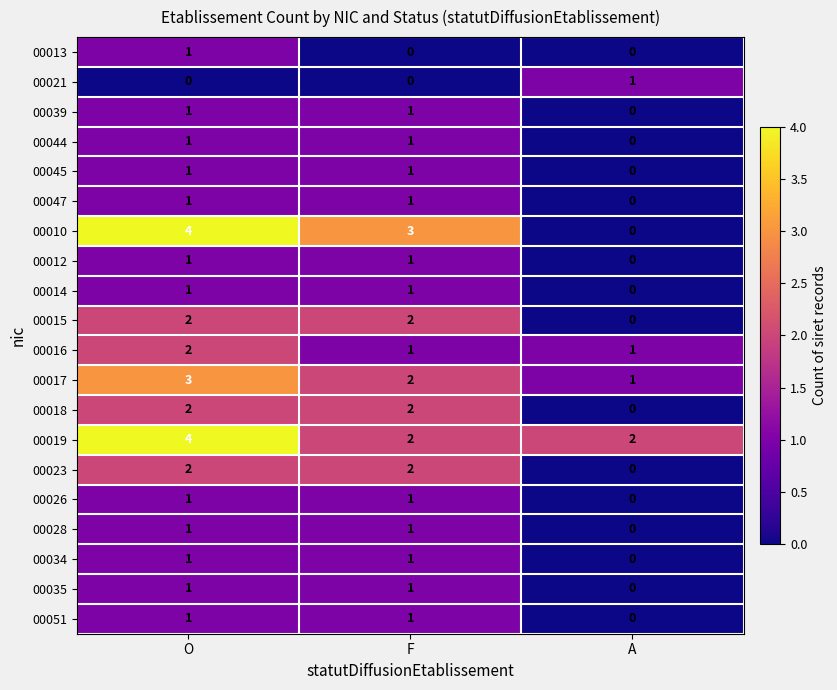

What is the maximum value shown in the chart?

4